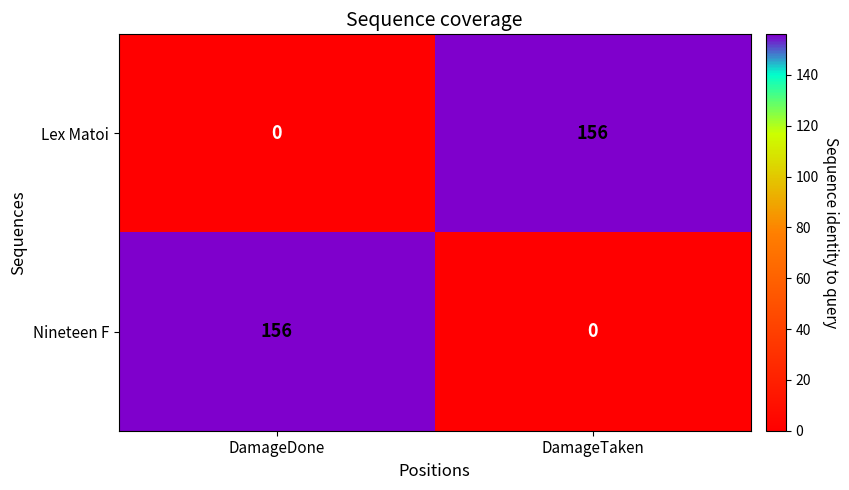

What is the total value across all series at DamageTaken?

156